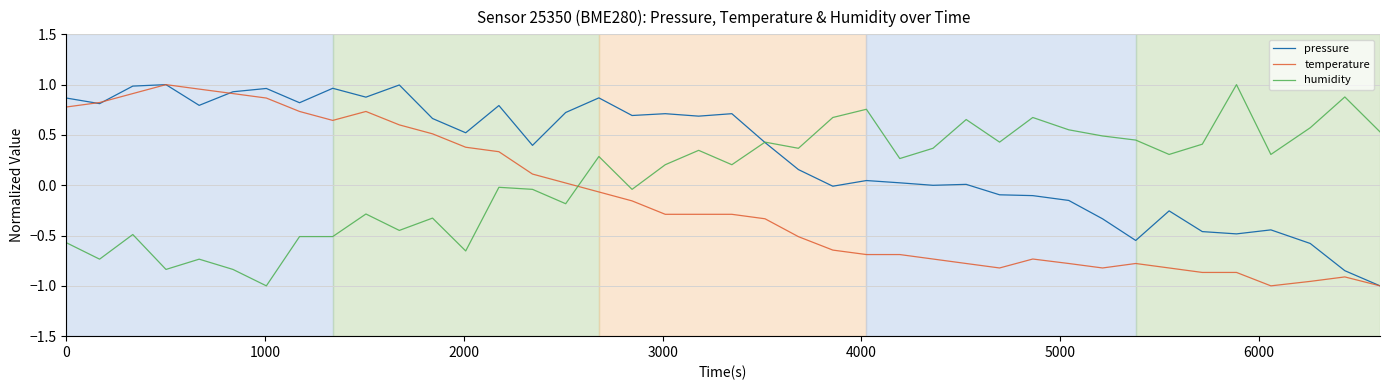

Which series has the largest total across all categories?

pressure